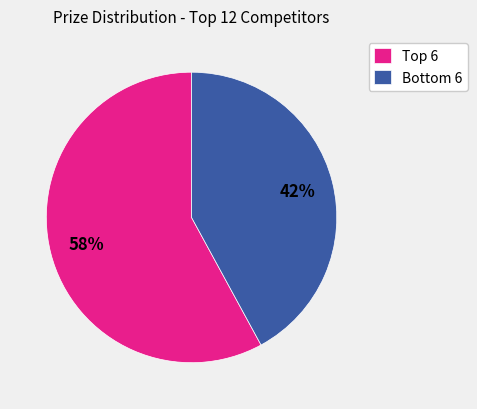

What is the largest slice in the pie chart?

Top 6